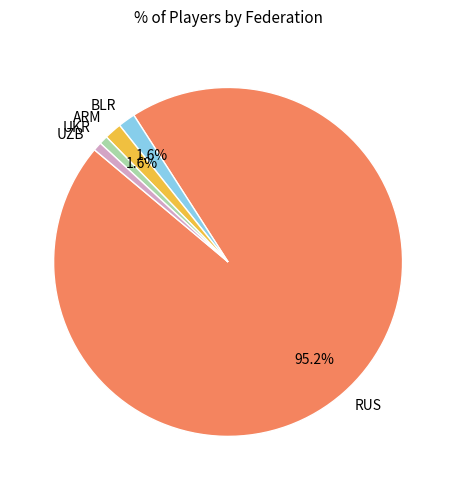

How many segments does this pie chart have?

5